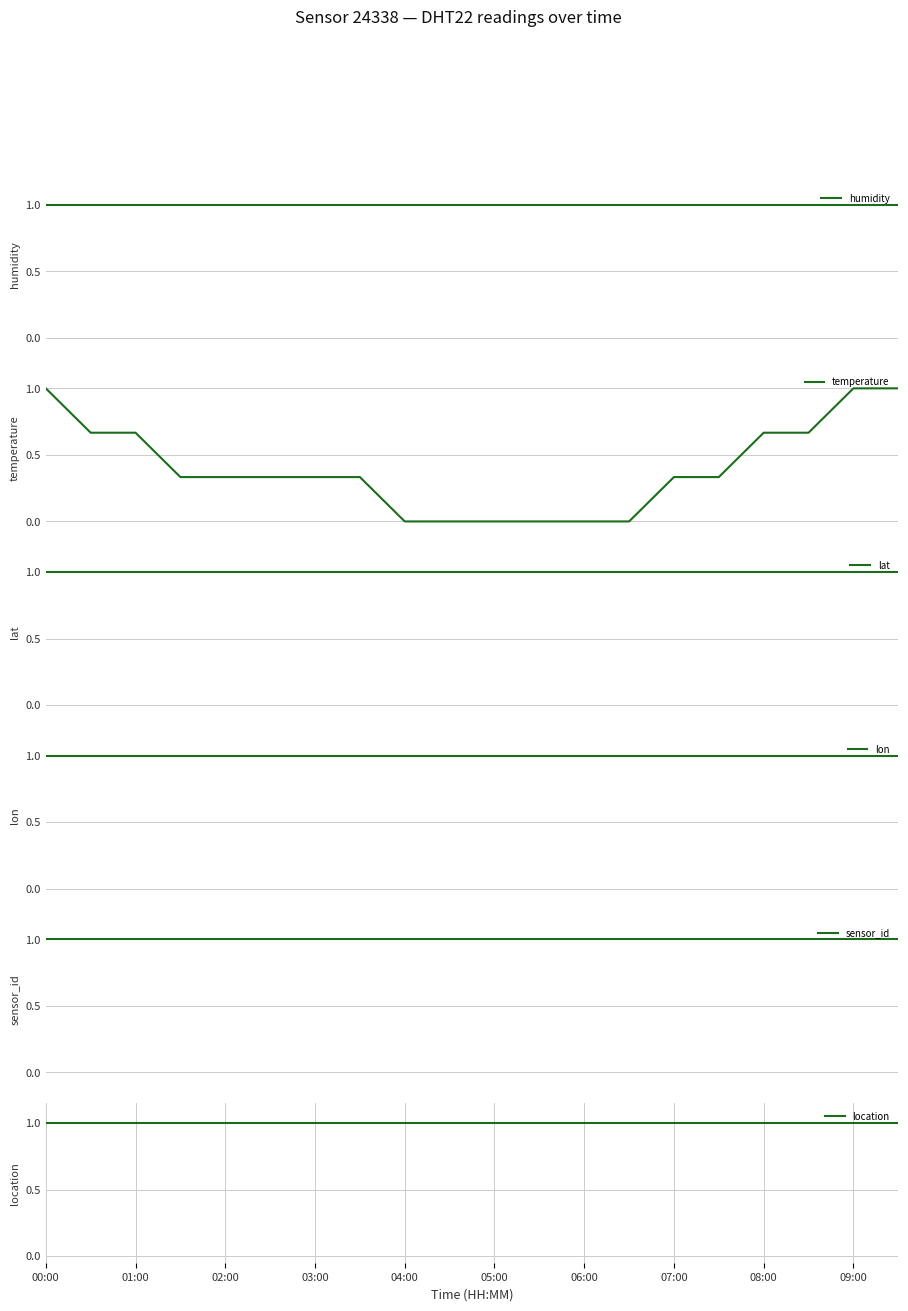

What is the highest value of the temperature series?

1.0